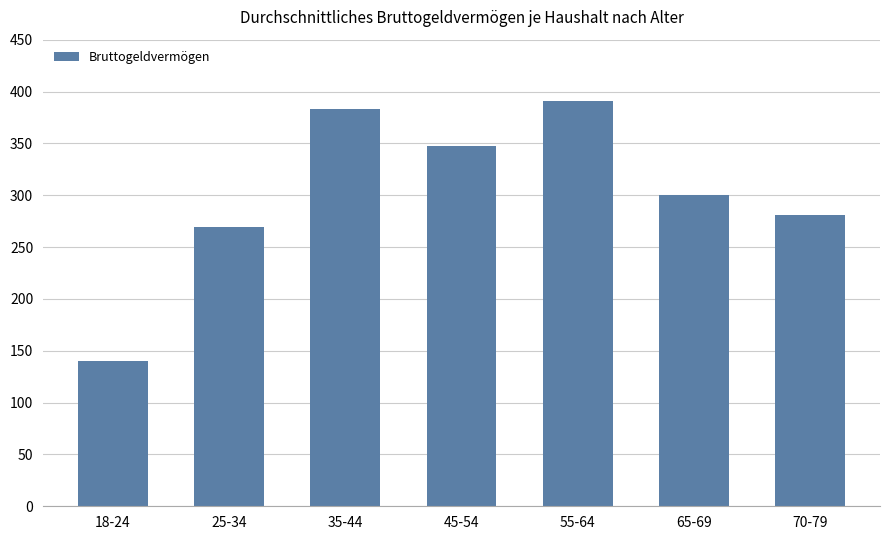

What is the change in value from 25-34 to 70-79?

+12